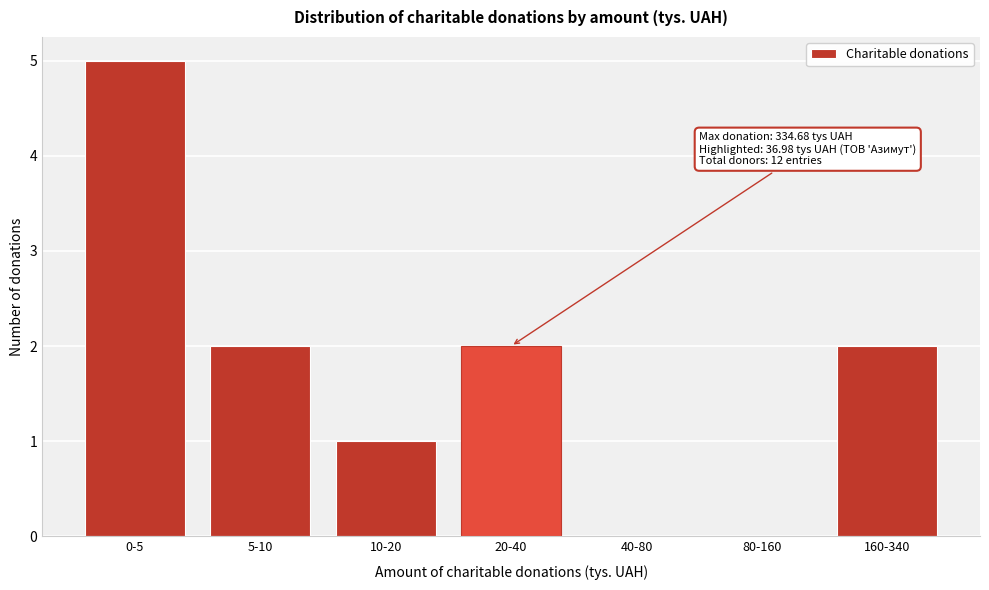

Reading left to right, transcribe all the data shown in this chart.

0-5=5	5-10=2	10-20=1	20-40=2	40-80=0	80-160=0	160-340=2